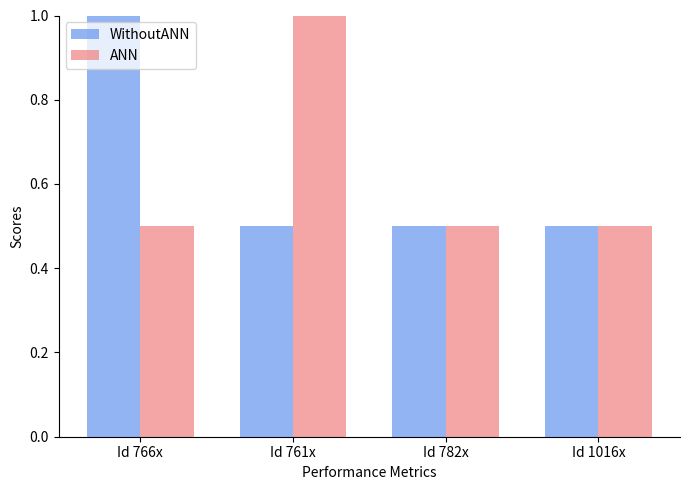

What are all the series names shown in the legend?

WithoutANN, ANN